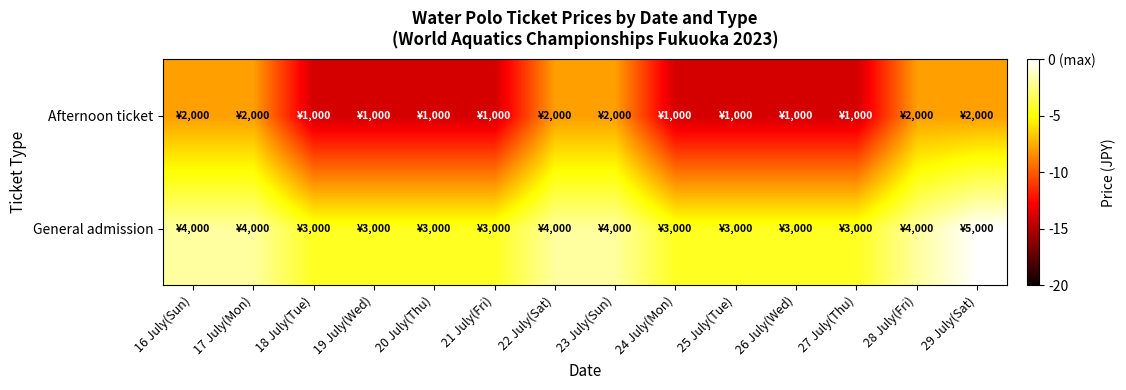

Reading right to left, extract all data points from this chart.

General admission: 29 July(Sat)=0.0	28 July(Fri)=-1.9	27 July(Thu)=-4.4	26 July(Wed)=-4.4	25 July(Tue)=-4.4	24 July(Mon)=-4.4	23 July(Sun)=-1.9	22 July(Sat)=-1.9	21 July(Fri)=-4.4	20 July(Thu)=-4.4	19 July(Wed)=-4.4	18 July(Tue)=-4.4	17 July(Mon)=-1.9	16 July(Sun)=-1.9
Afternoon ticket: 29 July(Sat)=-8.0	28 July(Fri)=-8.0	27 July(Thu)=-14.0	26 July(Wed)=-14.0	25 July(Tue)=-14.0	24 July(Mon)=-14.0	23 July(Sun)=-8.0	22 July(Sat)=-8.0	21 July(Fri)=-14.0	20 July(Thu)=-14.0	19 July(Wed)=-14.0	18 July(Tue)=-14.0	17 July(Mon)=-8.0	16 July(Sun)=-8.0